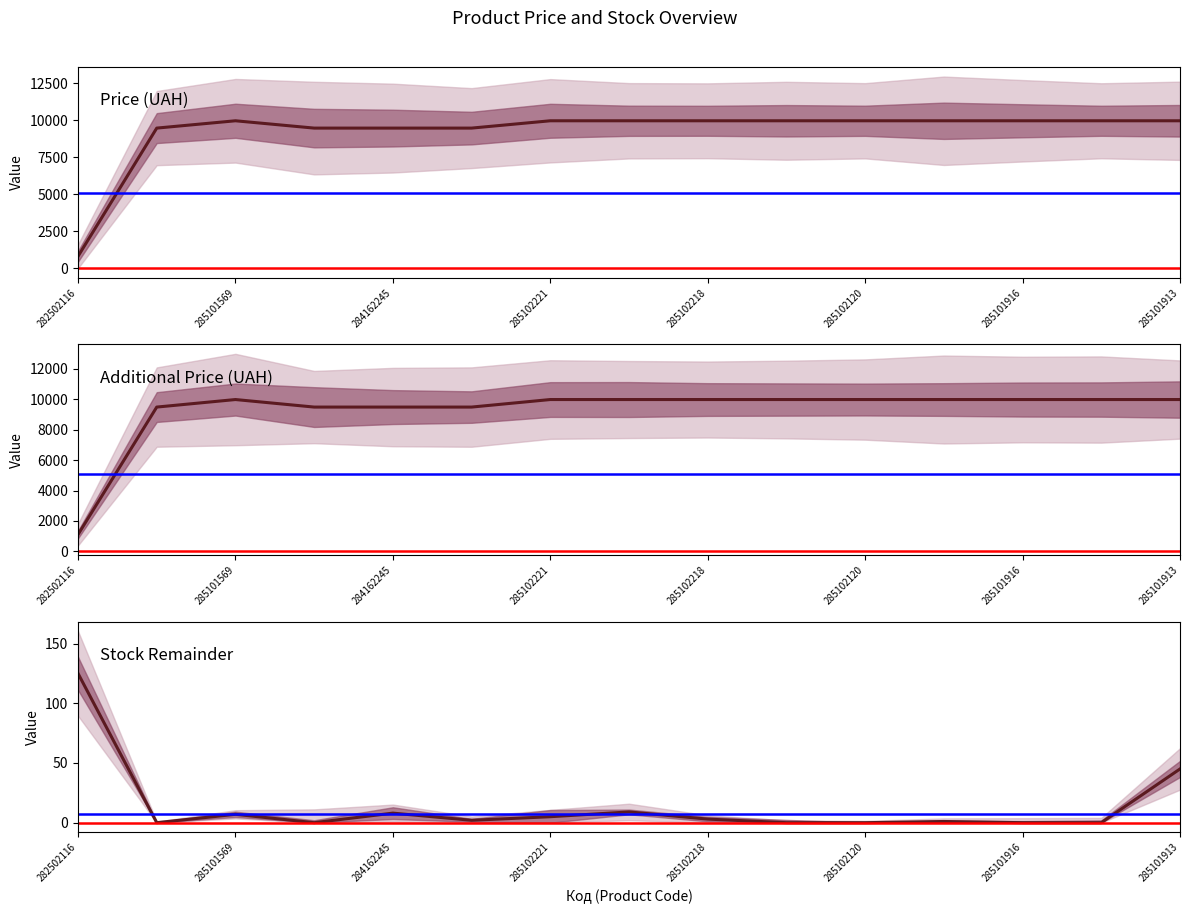

Reading left to right, transcribe all the data shown in this chart.

Ціна: 818.5	9480.1	9975.0	9480.1	9480.1	9480.1	9975.0	9975.0	9975.0	9975.0	9975.0	9975.0	9975.0	9975.0	9975.0
Доп. ціна: 1109.2	9480.1	9975.0	9480.1	9480.1	9480.1	9975.0	9975.0	9975.0	9975.0	9975.0	9975.0	9975.0	9975.0	9975.0
Залишок: 125.0	0.0	7.0	0.0	8.0	2.0	5.0	9.0	3.0	0.0	0.0	1.0	0.0	0.0	45.0